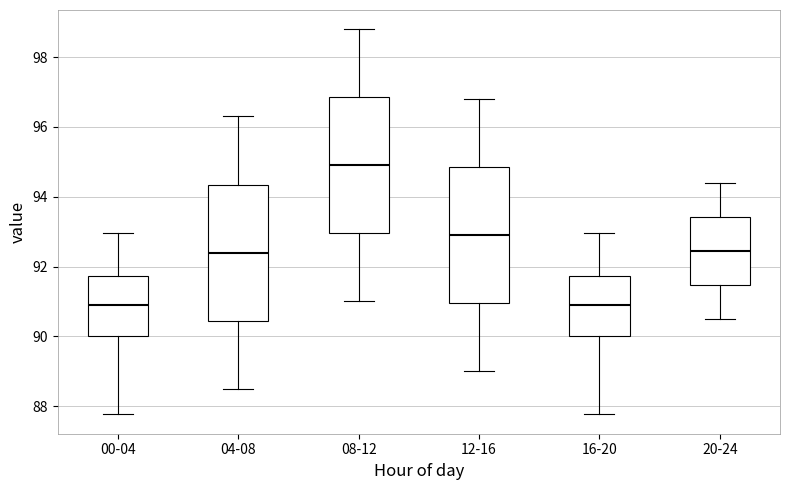

Reading left to right, read every box against the y-axis: the position of its median line, the range the box covers, and the ends of its whiskers. The values are not printed on the chart, so give them approximately, as read against the axis.

00-04: median 91.0, box 90.0 to 91.8, whiskers 87.8 to 93.0
04-08: median 92.4, box 90.4 to 94.4, whiskers 88.6 to 96.4
08-12: median 95.0, box 93.0 to 96.8, whiskers 91.0 to 98.8
12-16: median 93.0, box 91.0 to 94.8, whiskers 89.0 to 96.8
16-20: median 91.0, box 90.0 to 91.8, whiskers 87.8 to 93.0
20-24: median 92.4, box 91.4 to 93.4, whiskers 90.6 to 94.4